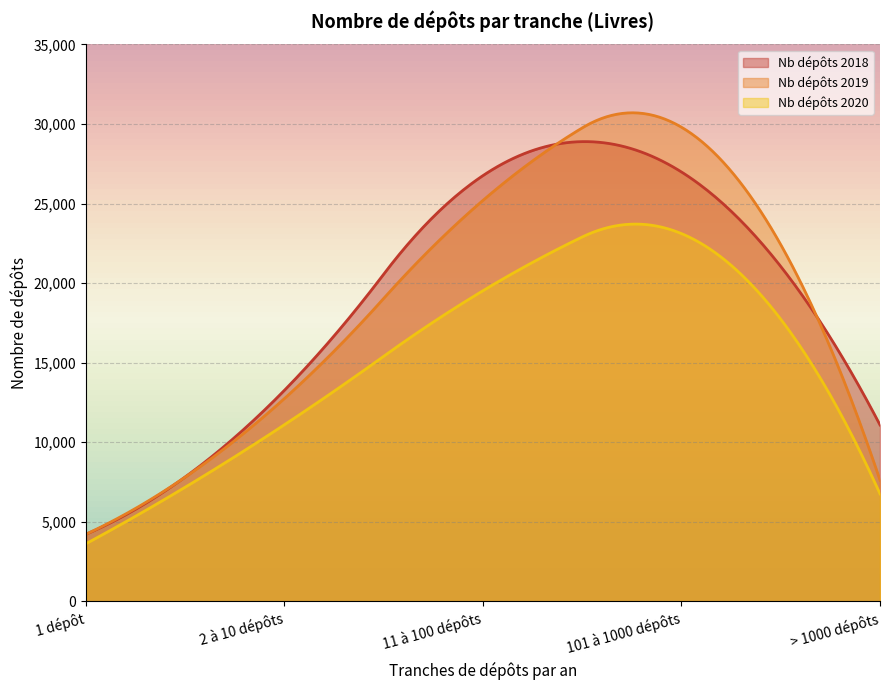

What are all the series names shown in the legend?

Nb dépôts 2018, Nb dépôts 2019, Nb dépôts 2020